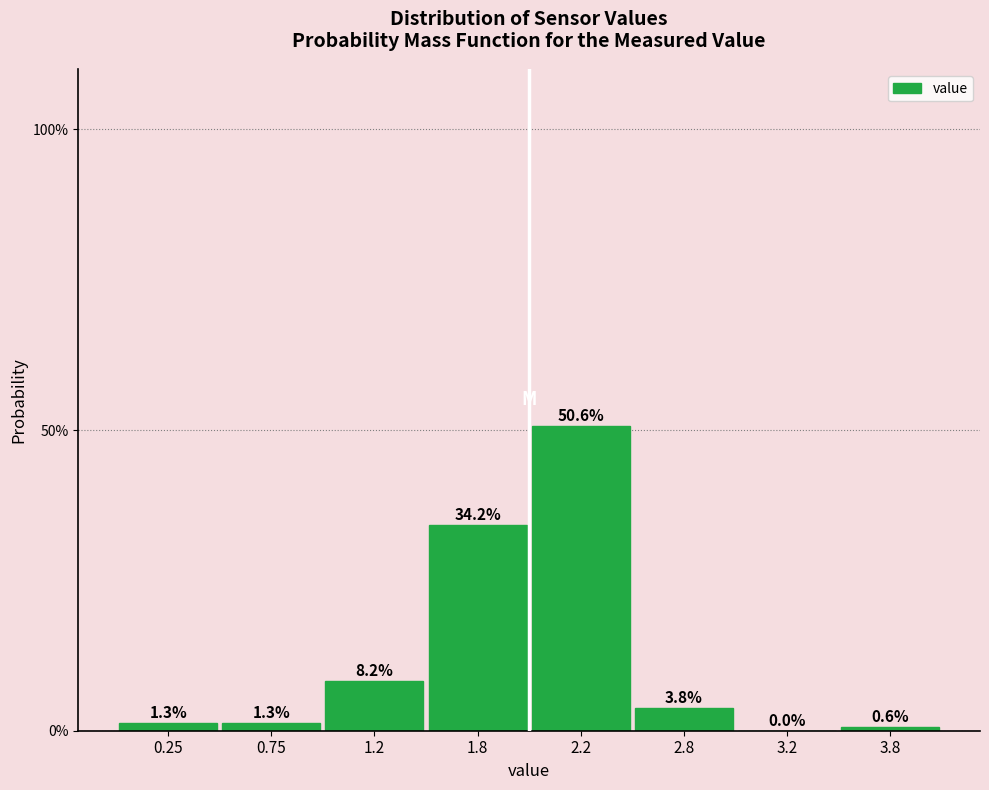

Are the bars horizontal?

No